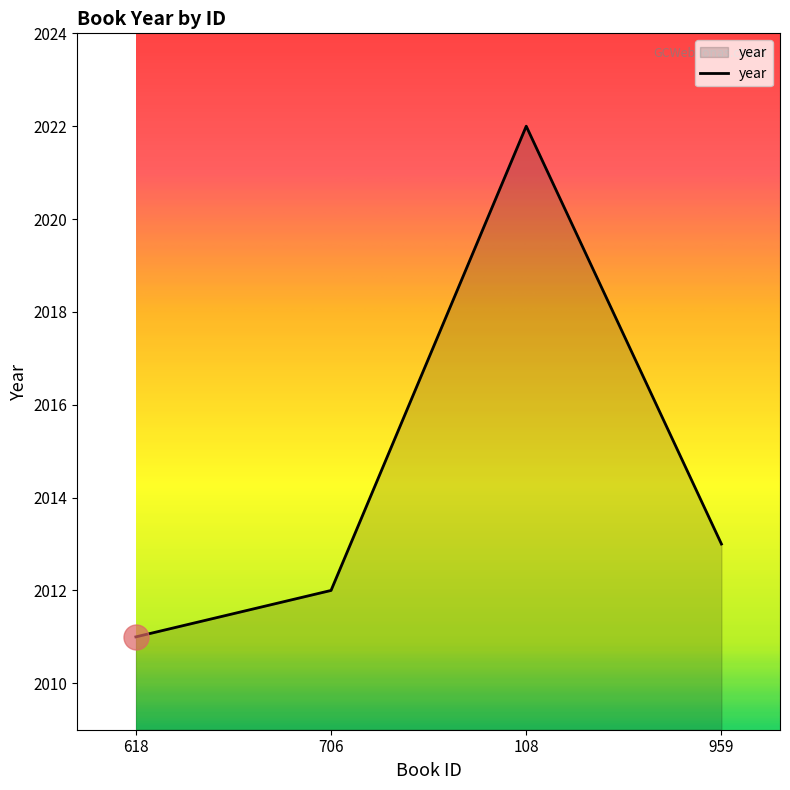

What is the difference between the values at 706 and 959?

1